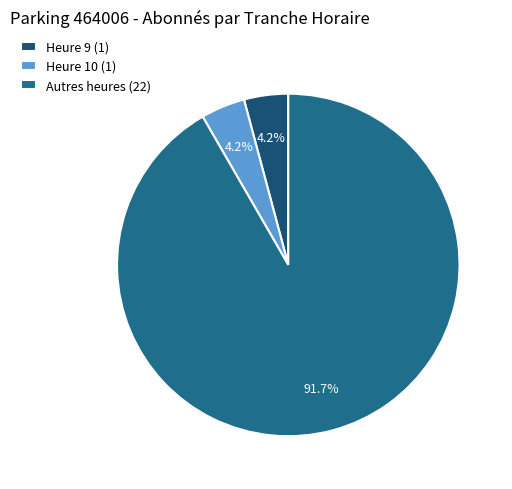

To the nearest percent, what is the average slice percentage?

33%